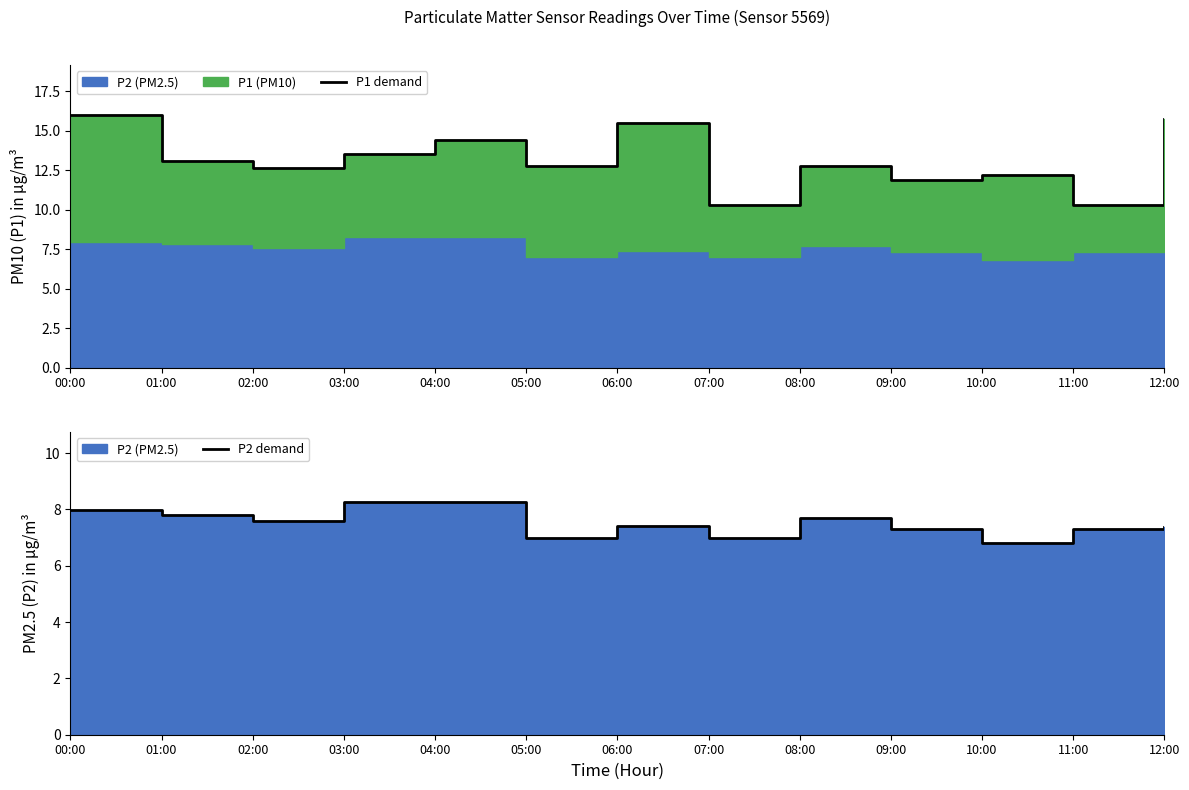

Where is the first local minimum for P1 demand?

02:00